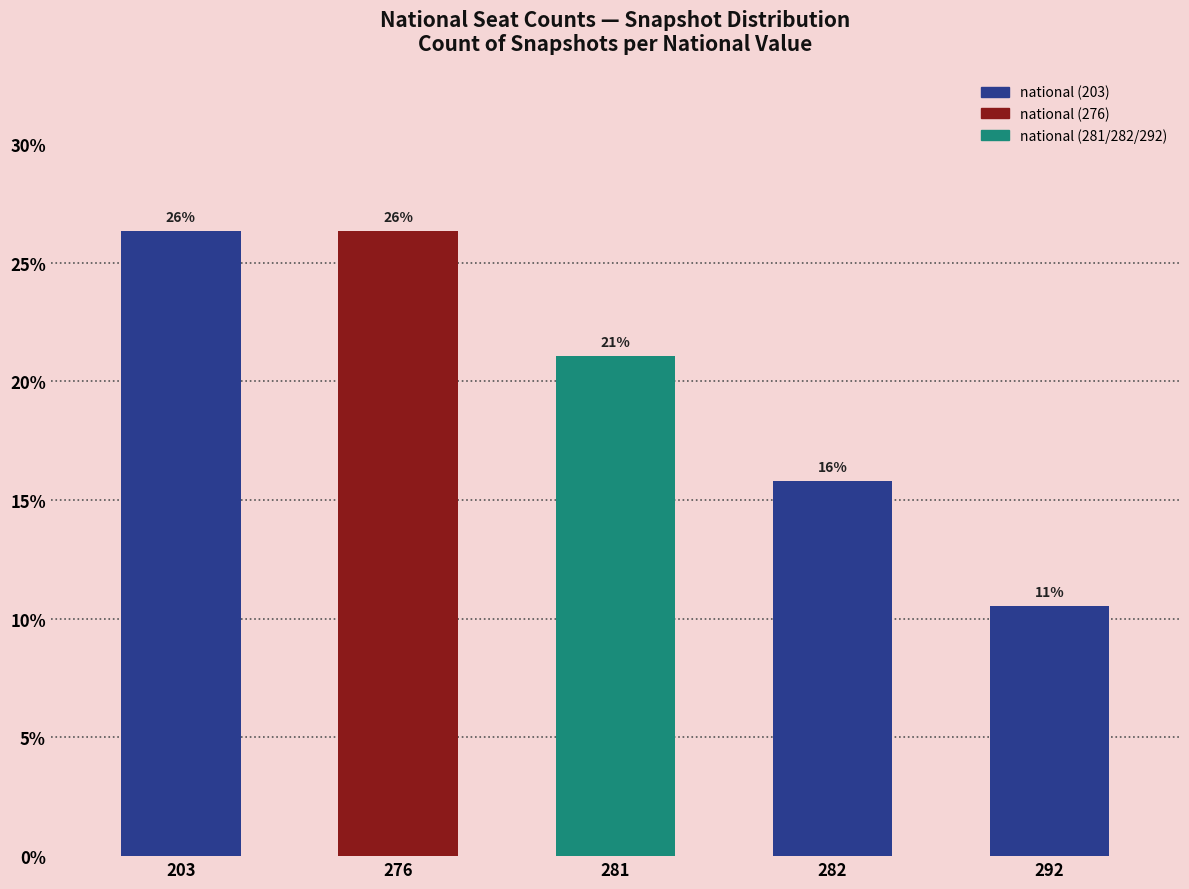

How many bars are there in total?

5